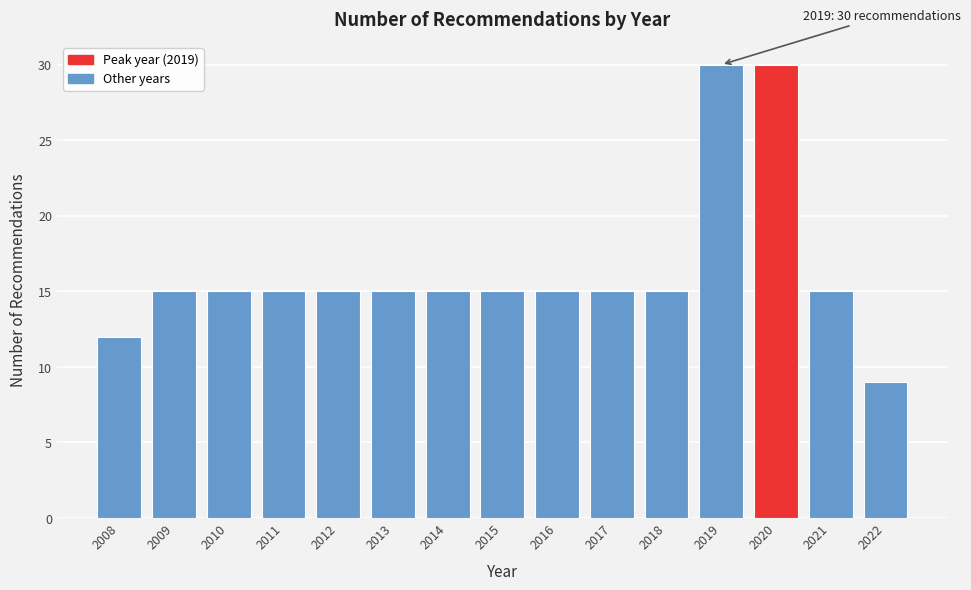

Reading left to right, what are all the values shown in this chart?

2008=12	2009=15	2010=15	2011=15	2012=15	2013=15	2014=15	2015=15	2016=15	2017=15	2018=15	2019=30	2020=30	2021=15	2022=9